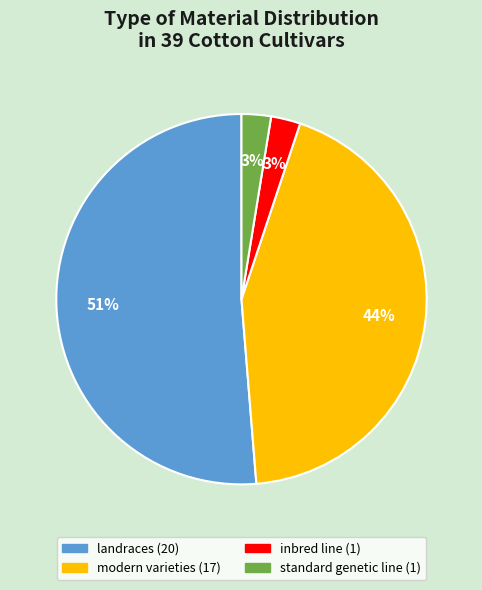

Which category has the biggest portion of the pie?

landraces